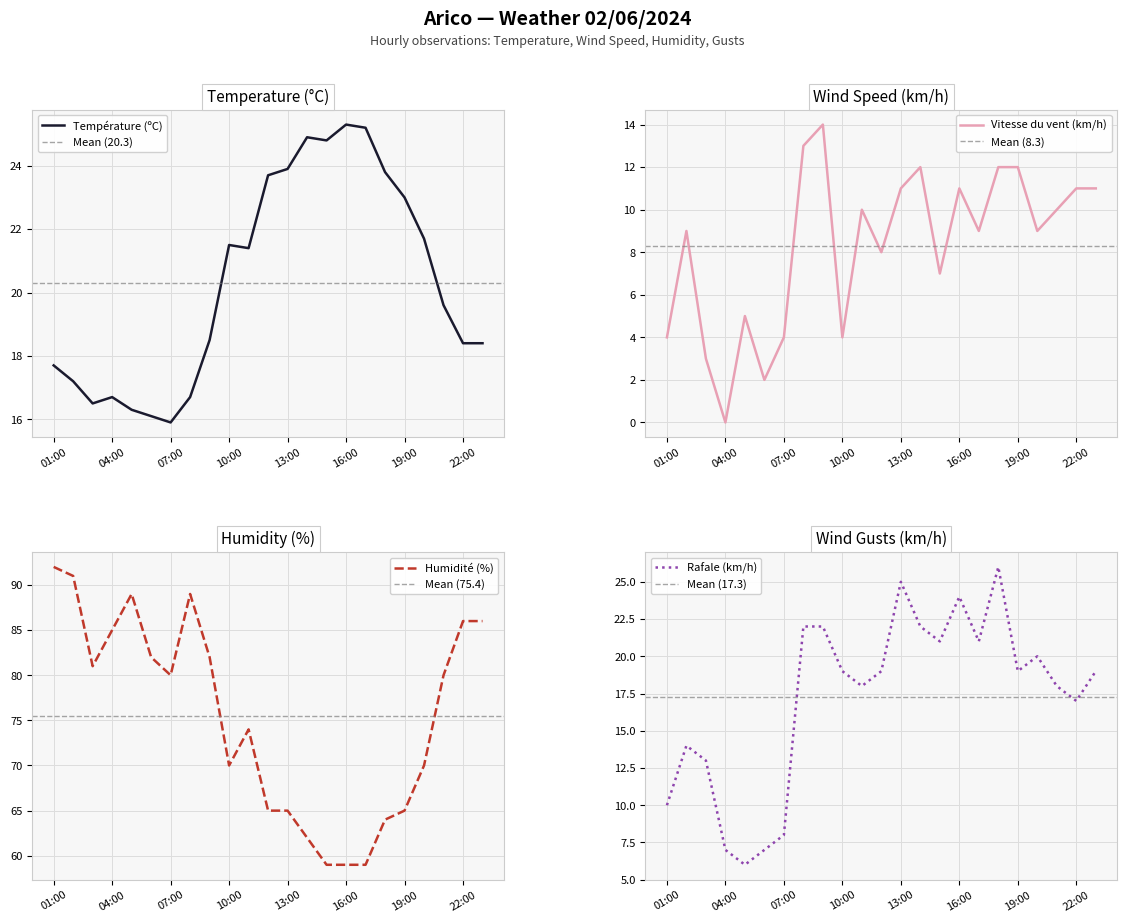

Where does the Température (ºC) series first go above 19?

10:00